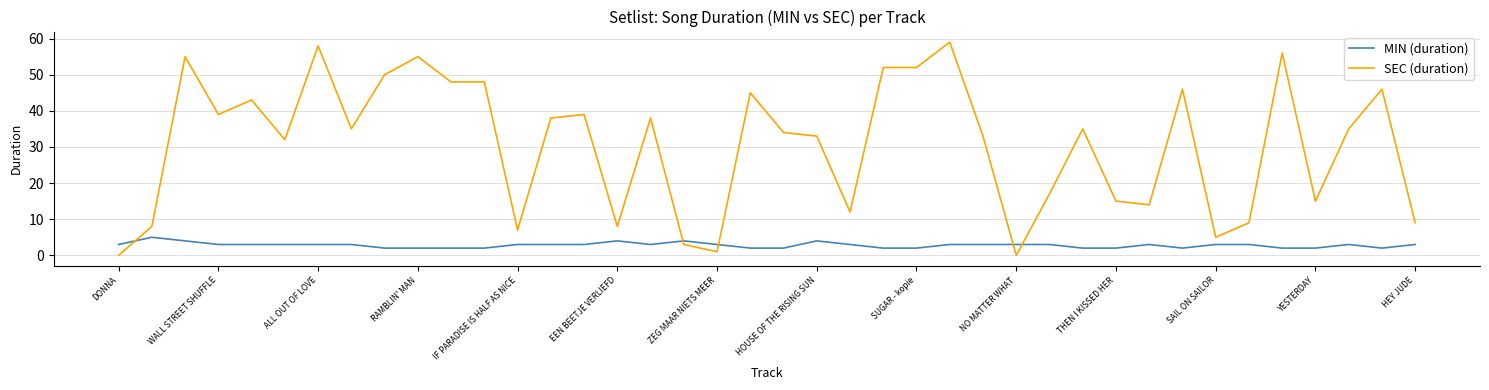

Which series has the largest range (max minus min)?

SEC (duration)